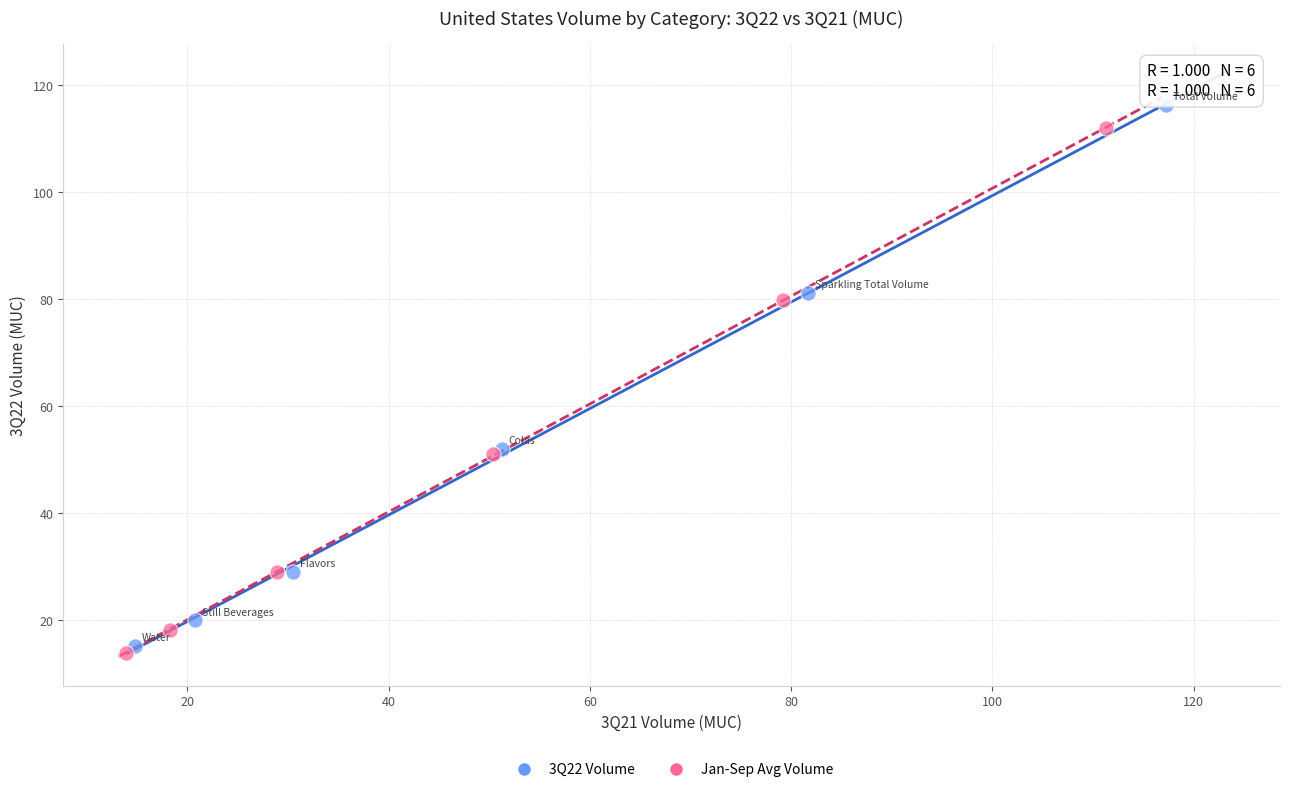

Which series has the widest spread of Y values?

3Q22 Volume